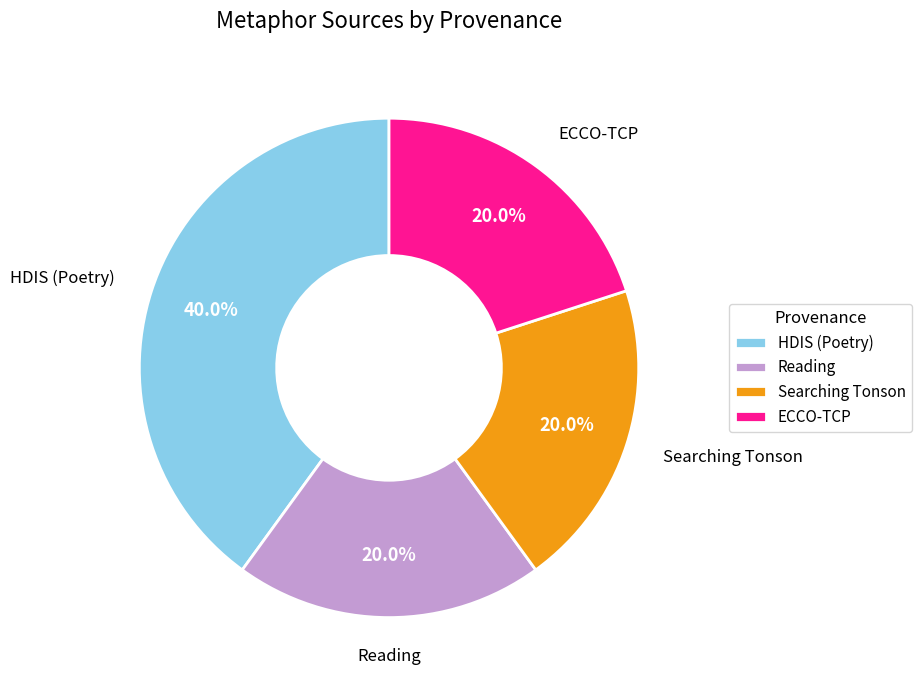

Between Reading and HDIS (Poetry), which is larger?

HDIS (Poetry)